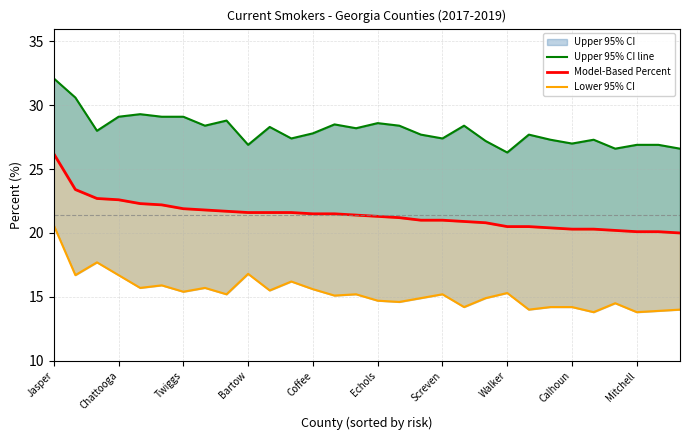

How many lines are shown in the chart?

3